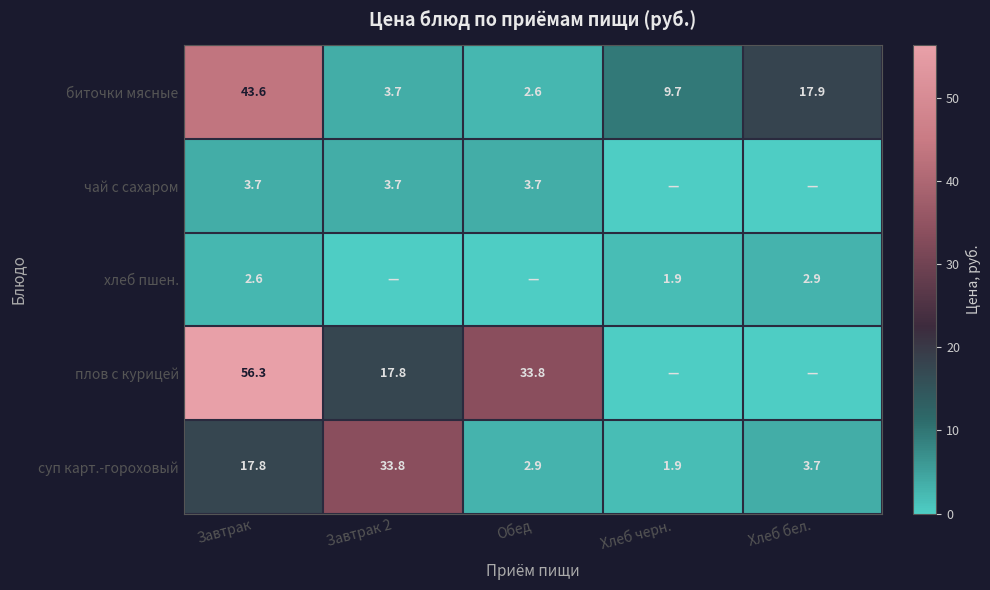

At how many categories does at least one series exceed 40?

1